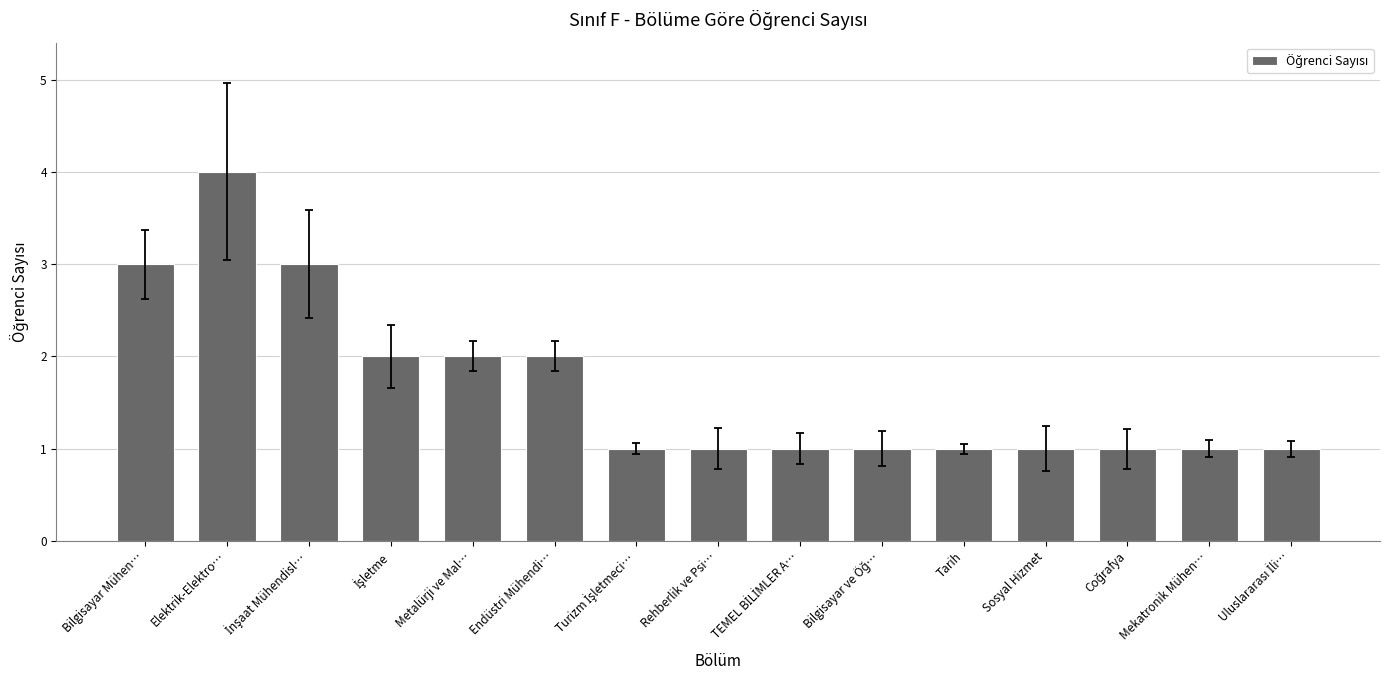

The value at Elektrik-Elektro… is 4. True or false?

True